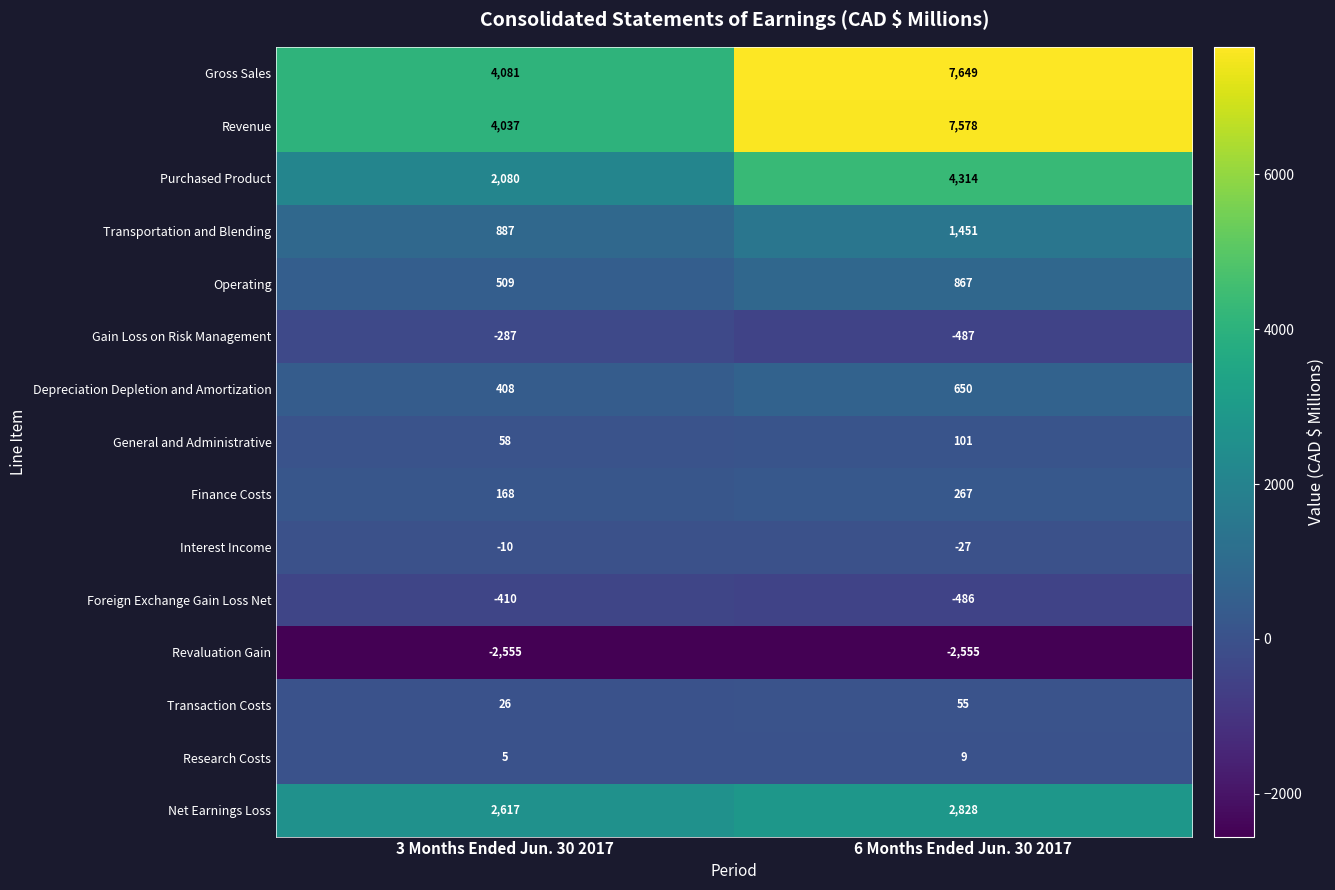

Which series has the largest total across all categories?

Gross Sales